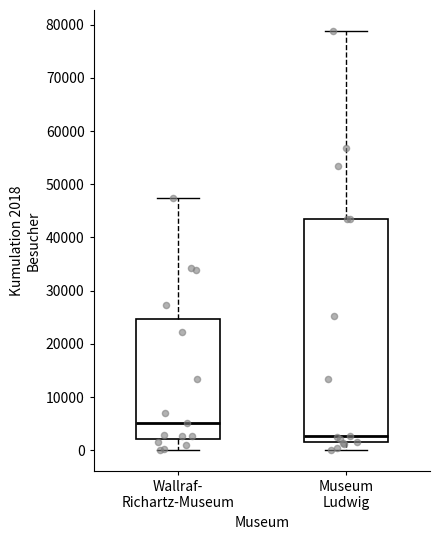

Where does the upper whisker of the box for Museum Ludwig end on the y-axis? The values are not printed on the chart, so give them approximately, as read against the axis.

79000